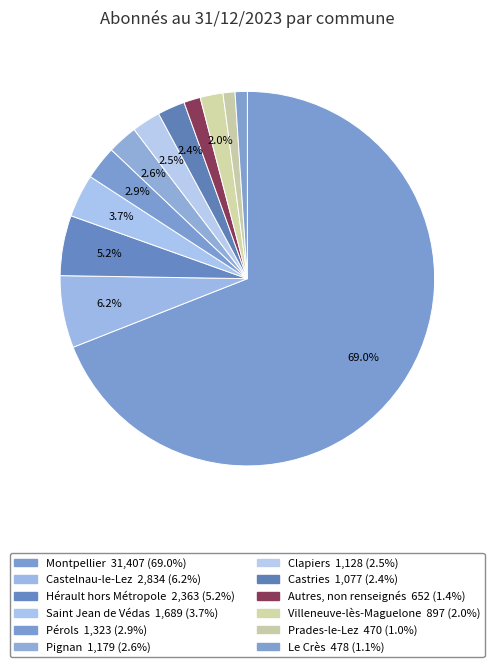

True or false: Pérols accounts for 3% of the total.

True